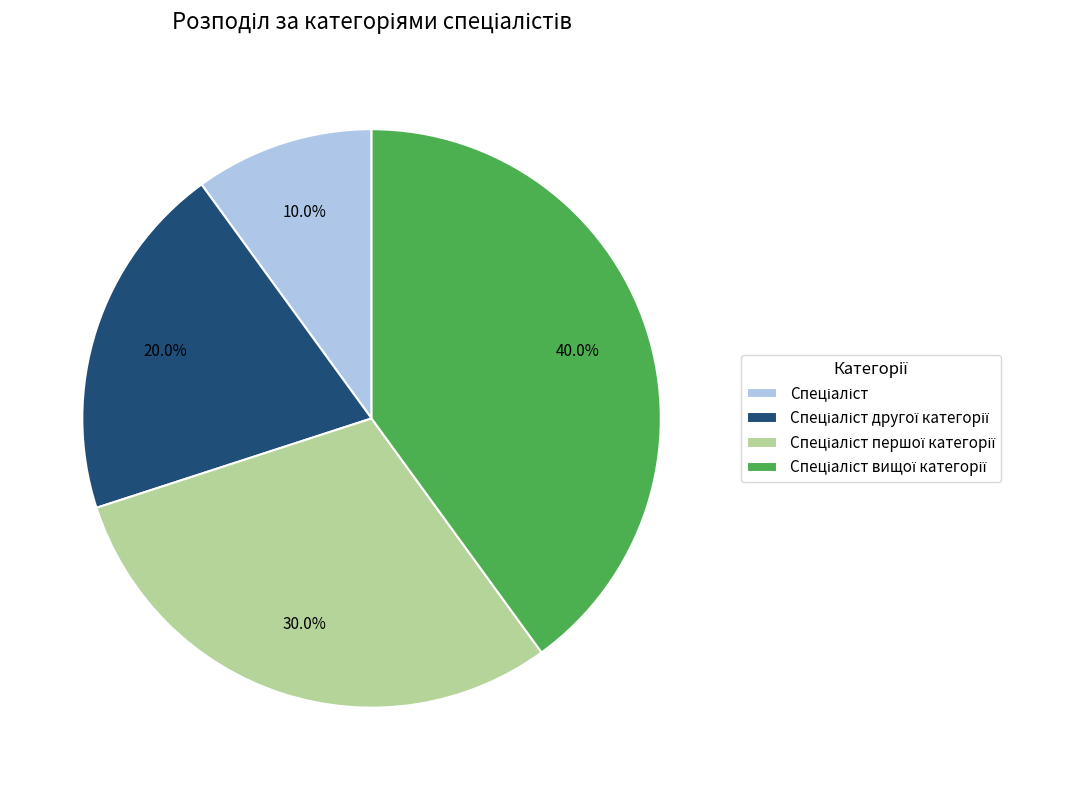

Is there a majority slice in this chart?

No